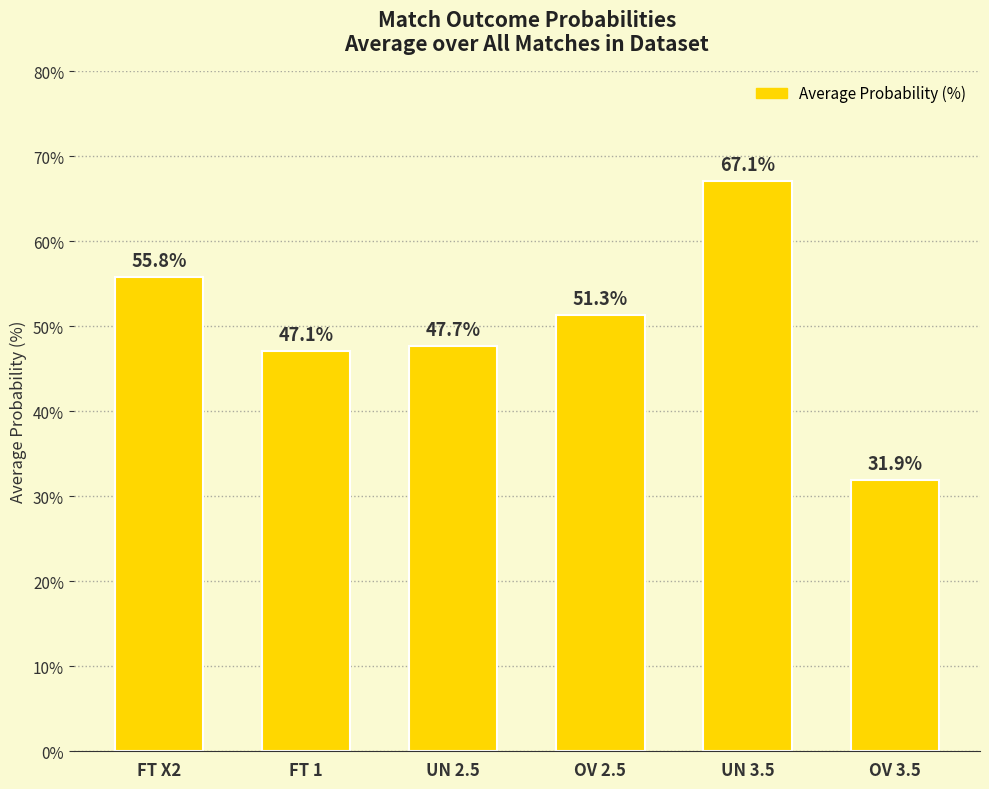

What is the value of the 3rd bar from the left?

47.7